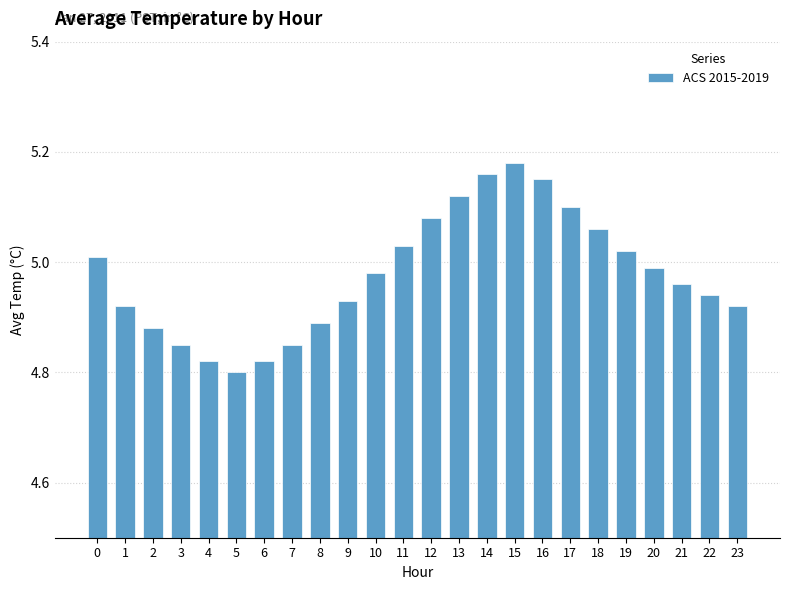

True or false: the data shows 7.5 at 13.

False